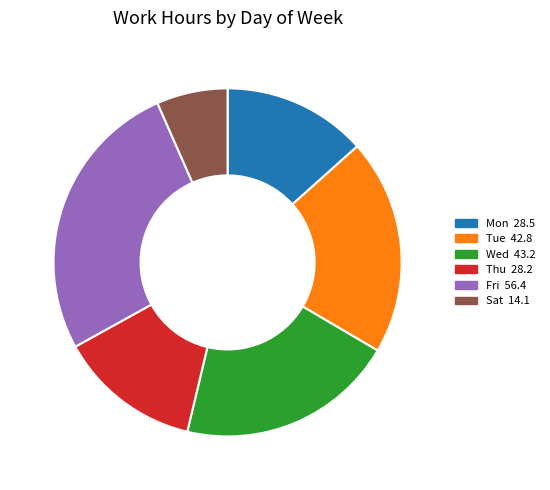

Is there a majority slice in this chart?

No